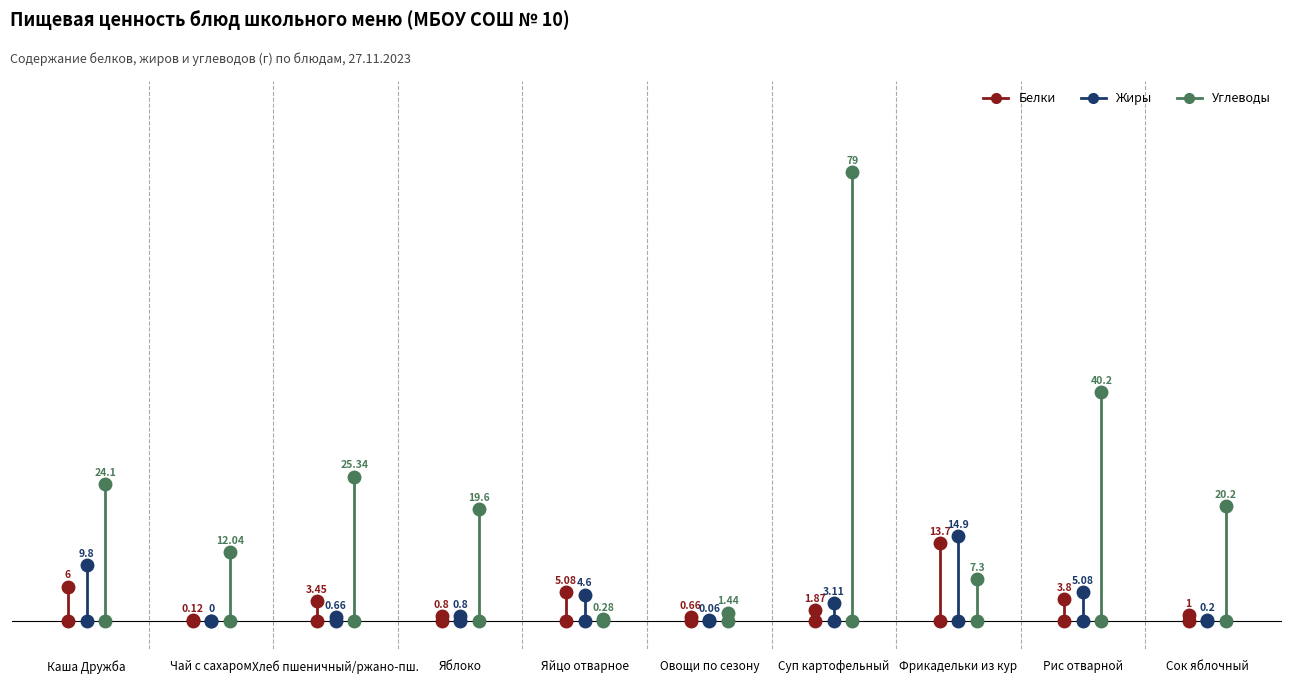

What is the highest value of the Жиры series?

14.9